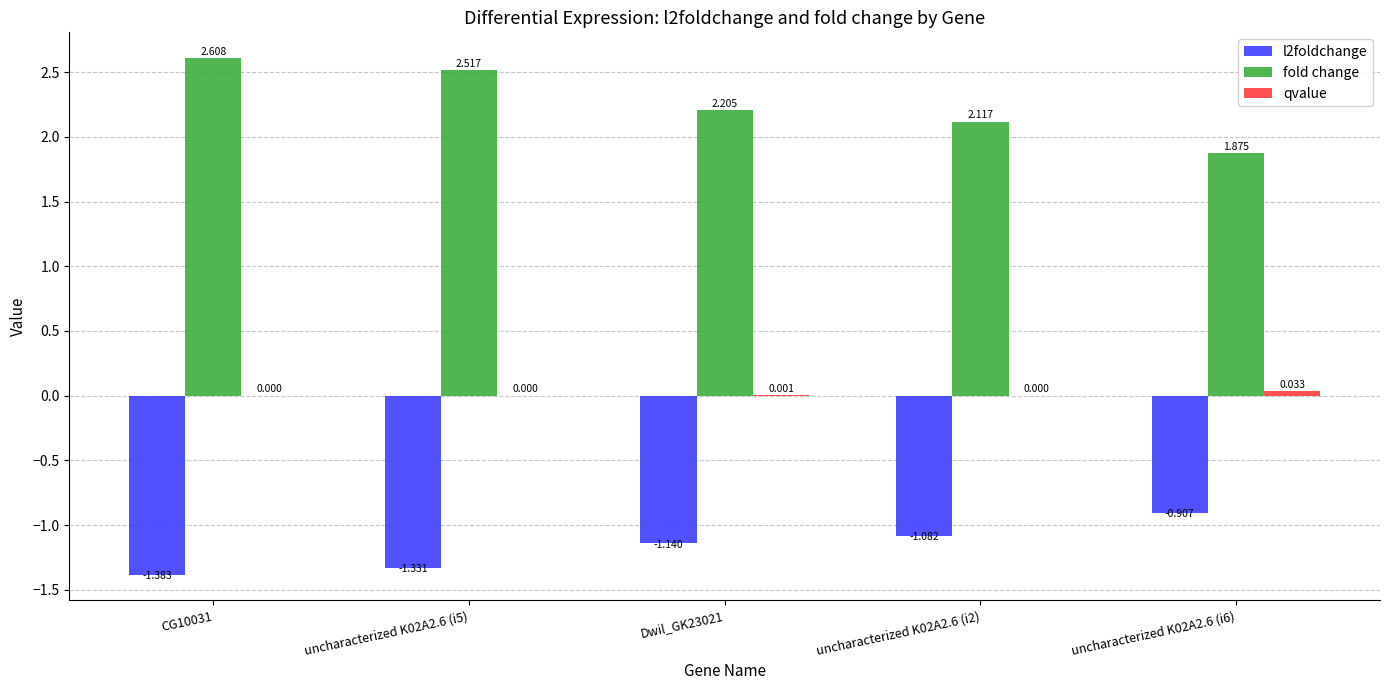

At which category is the sum across all series the highest?

CG10031